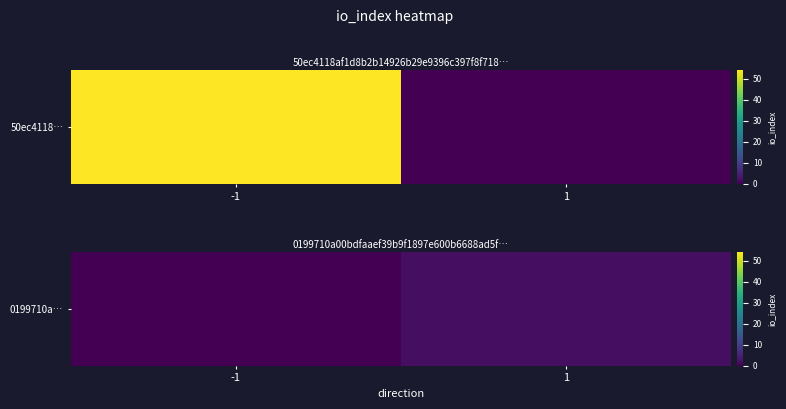

How many values are above zero?

1